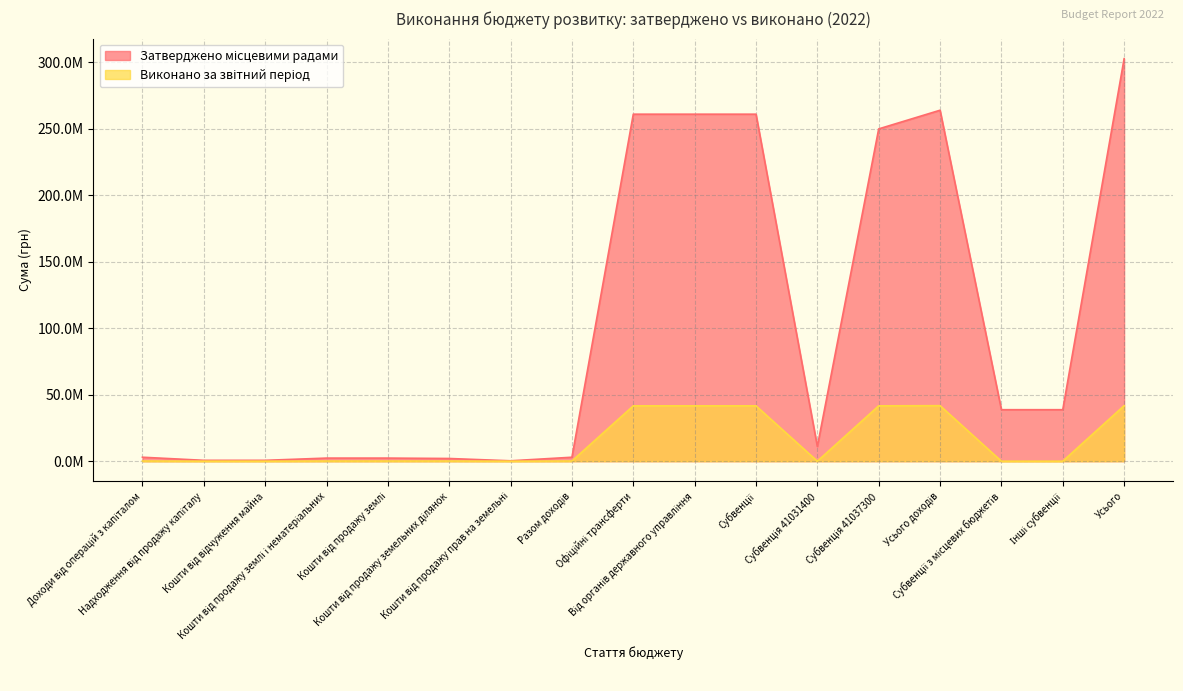

Rank the series by their maximum value, from lowest to highest.

Виконано за звітний період, Затверджено місцевими радами